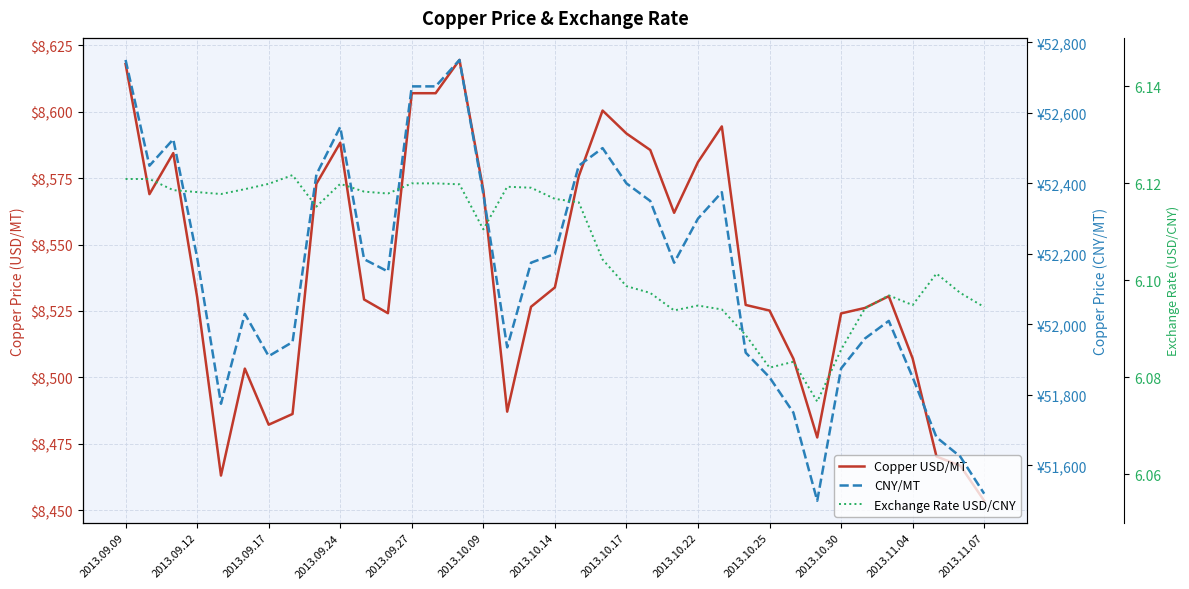

True or false: Copper USD/MT and Exchange Rate USD/CNY intersect in this chart.

False